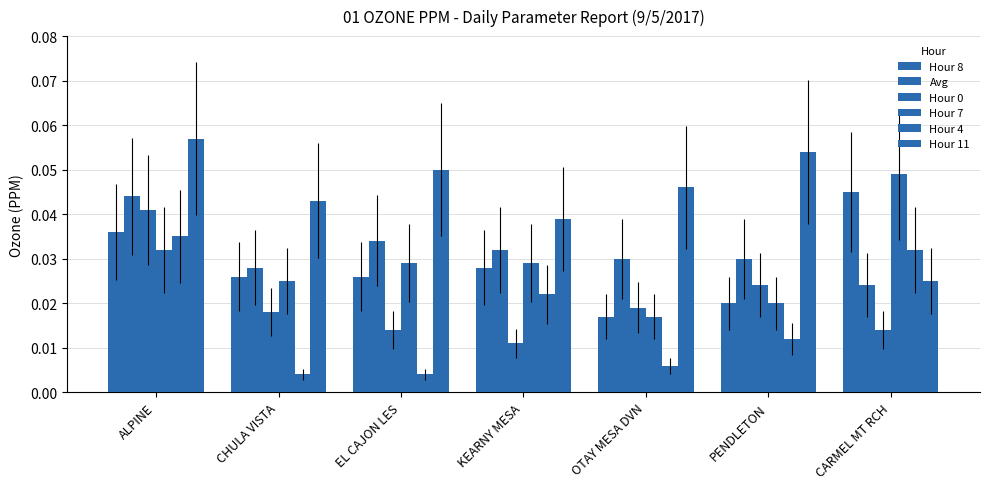

Count the Hour 11 values in the range 0 to 1.

7